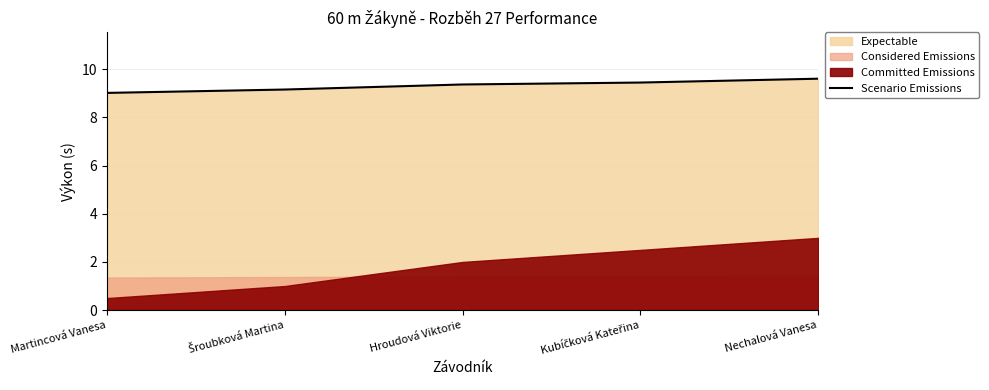

What is the minimum value for Scenario Emissions?

9.0